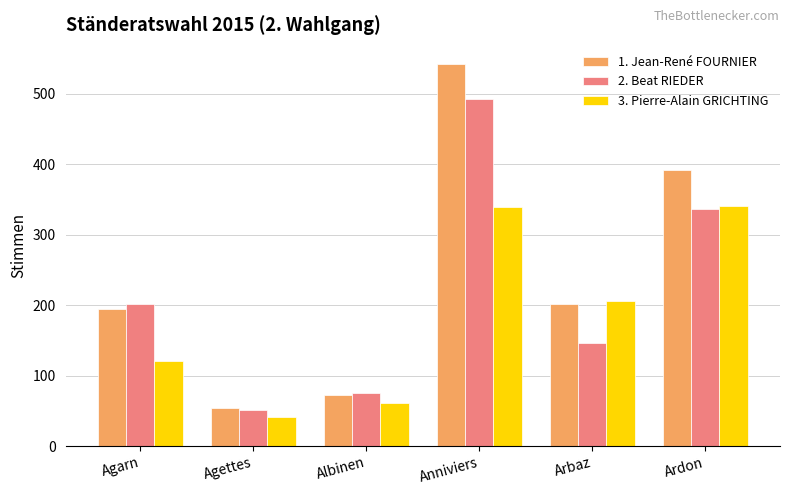

What is the label of the 1st bar from the left?

Agarn